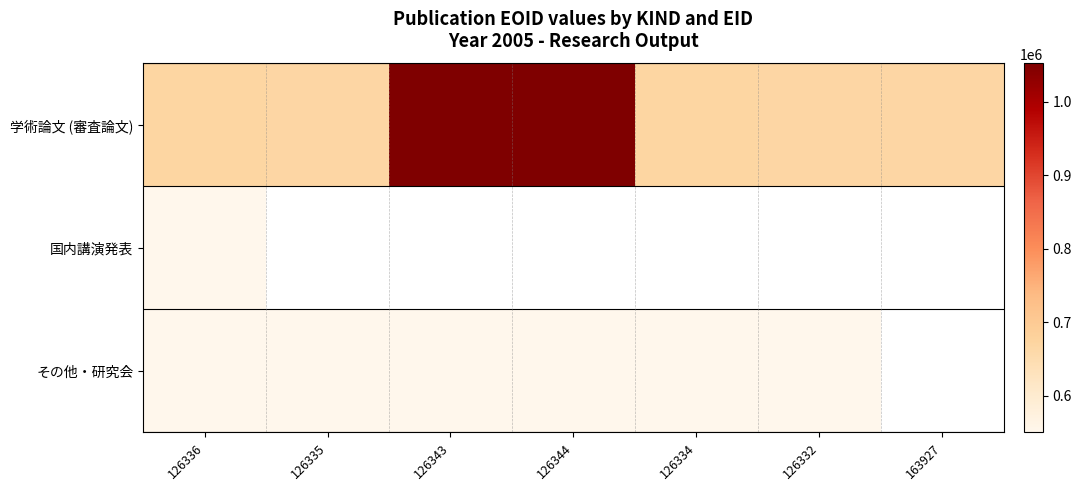

What is the spread (max minus min) of values at 126343?

502120.0